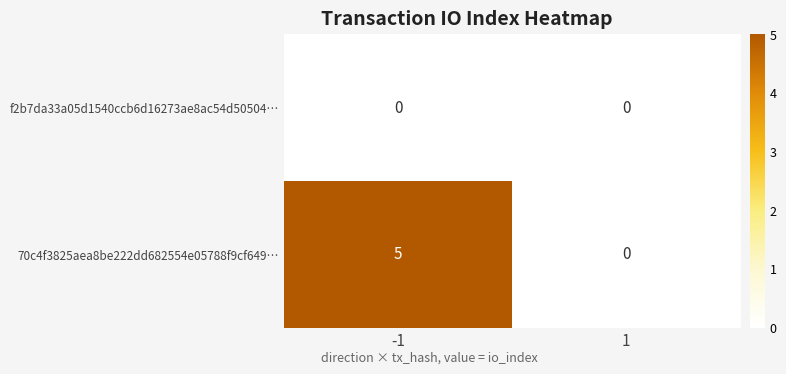

Which series has the largest range (max minus min)?

70c4f3825aea8be222dd682554e05788f9cf649…